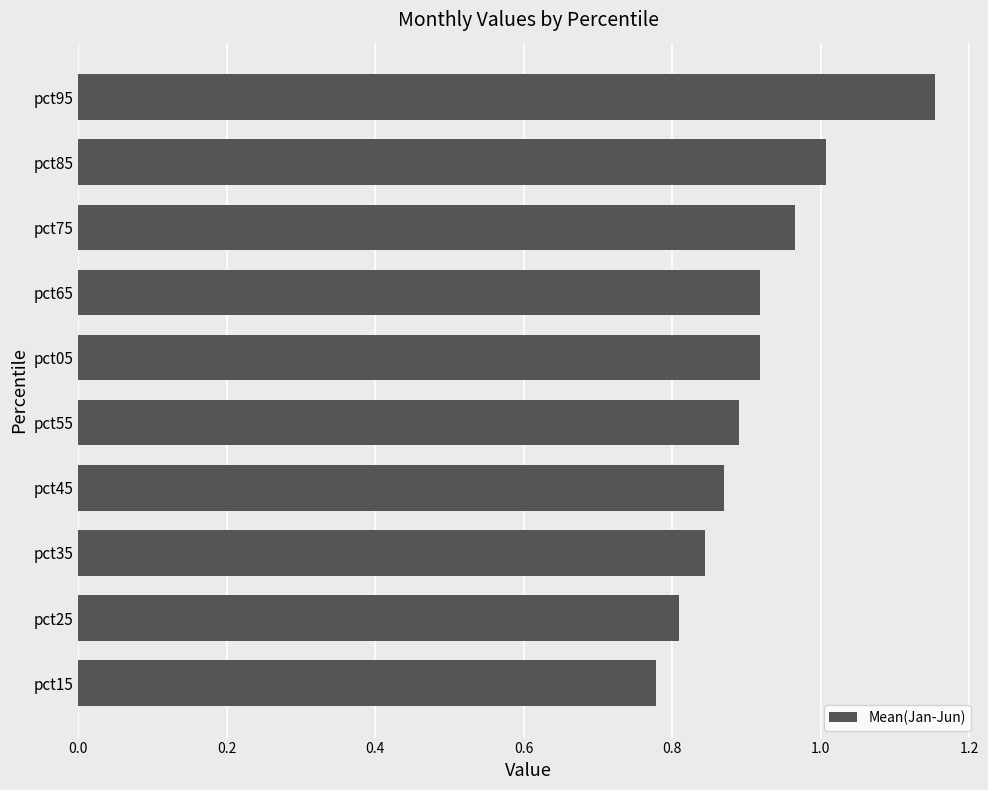

What is the sum of all values?

9.2